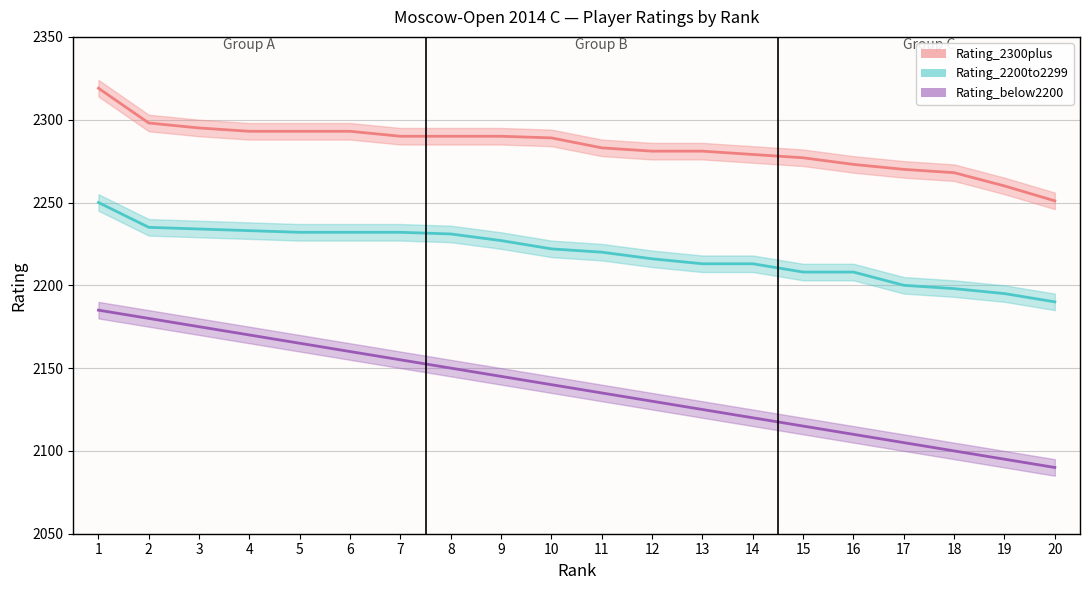

What value does the Rating_2200to2299 series have at 3, to the nearest 10?

2230